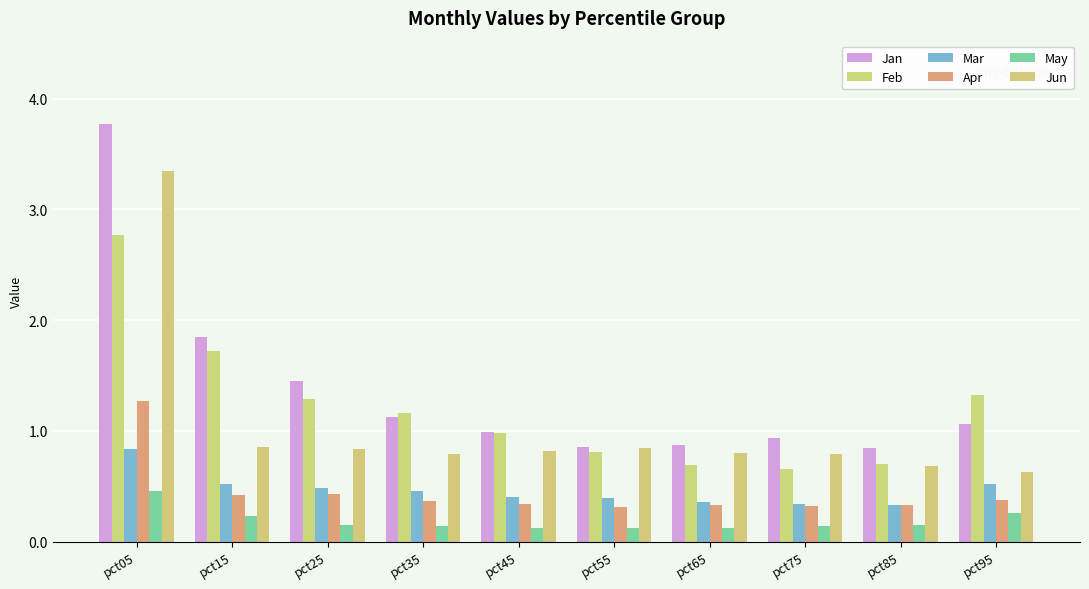

Are the bars horizontal?

No